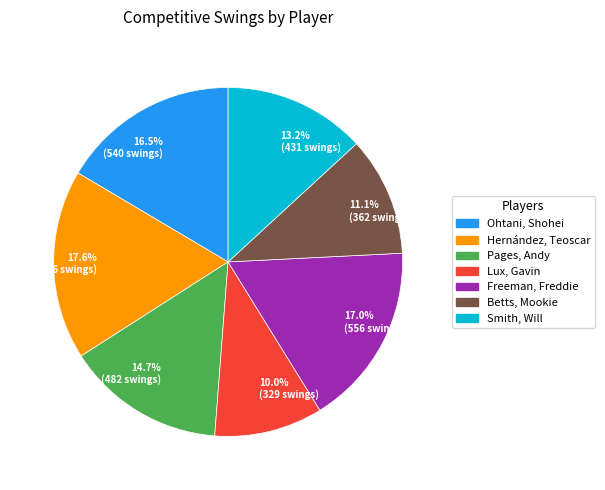

How many slices are in this pie chart?

7